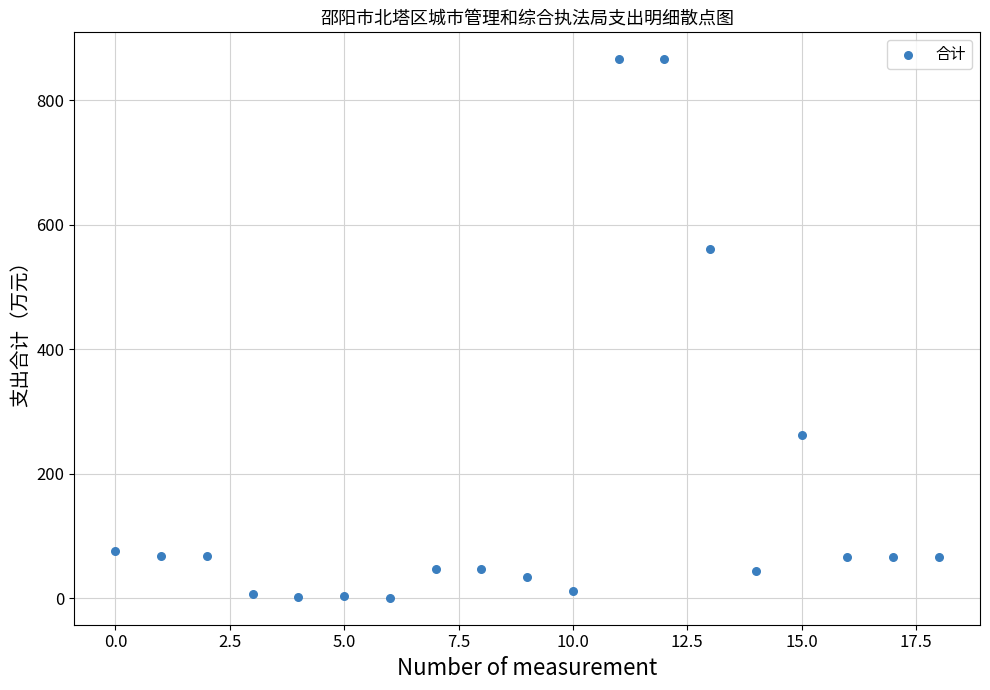

What is the range of Y values (max minus min)?

865.0